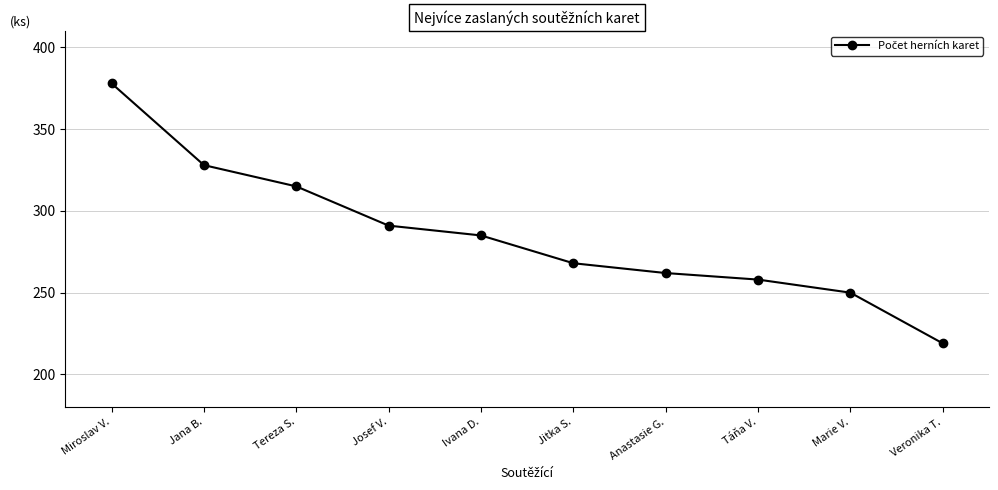

What is the difference between the values at Jitka S. and Miroslav V.?

110